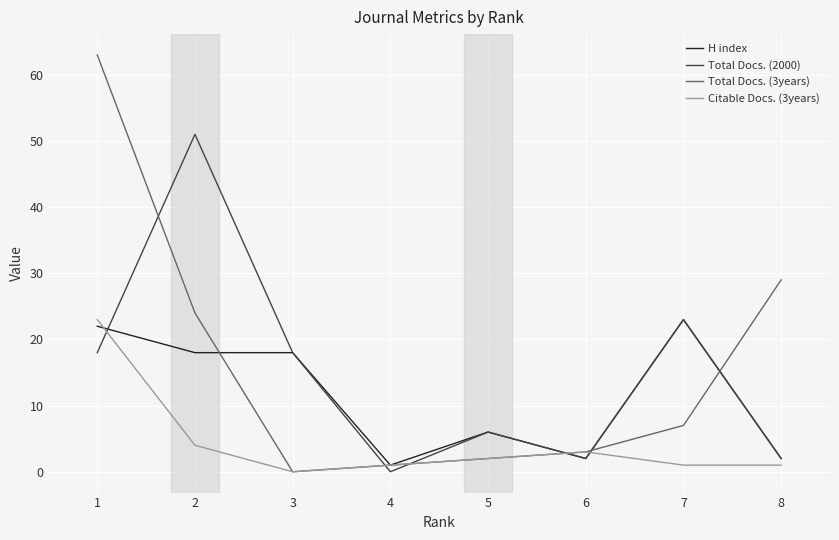

What is the total value across all series at 5?

16